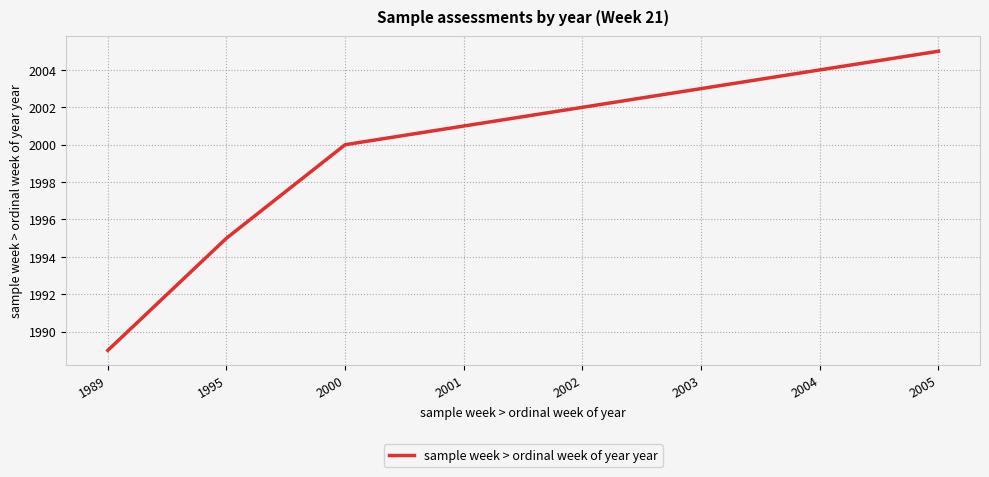

Count the number of categories in the chart.

8